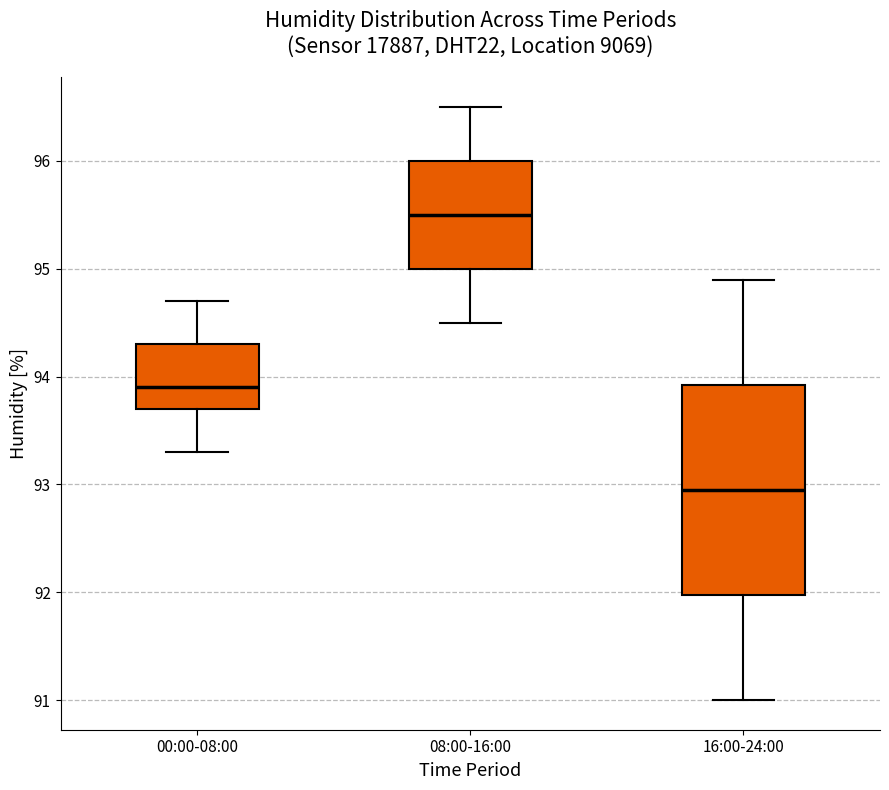

Where does the lower whisker of the box for 08:00-16:00 end on the y-axis? The values are not printed on the chart, so give them approximately, as read against the axis.

94.5